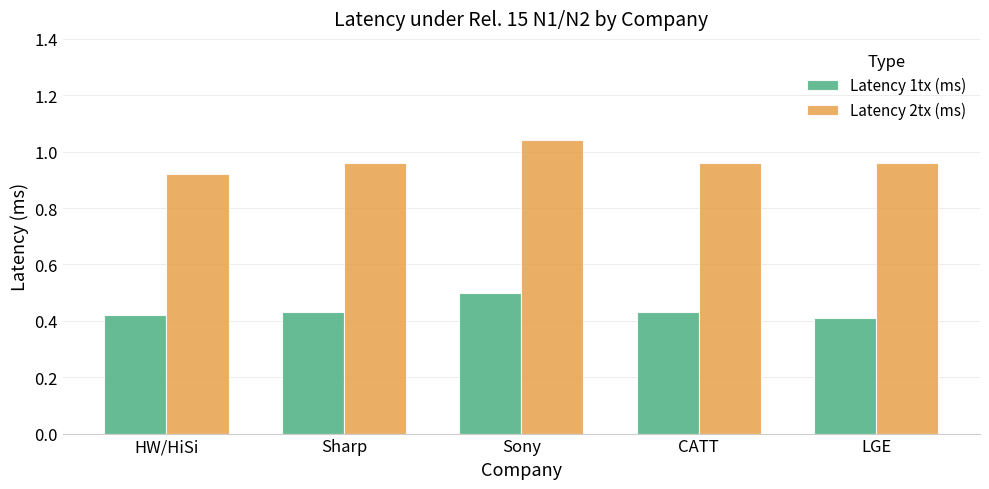

What is the label of the 2nd bar from the left?

Sharp